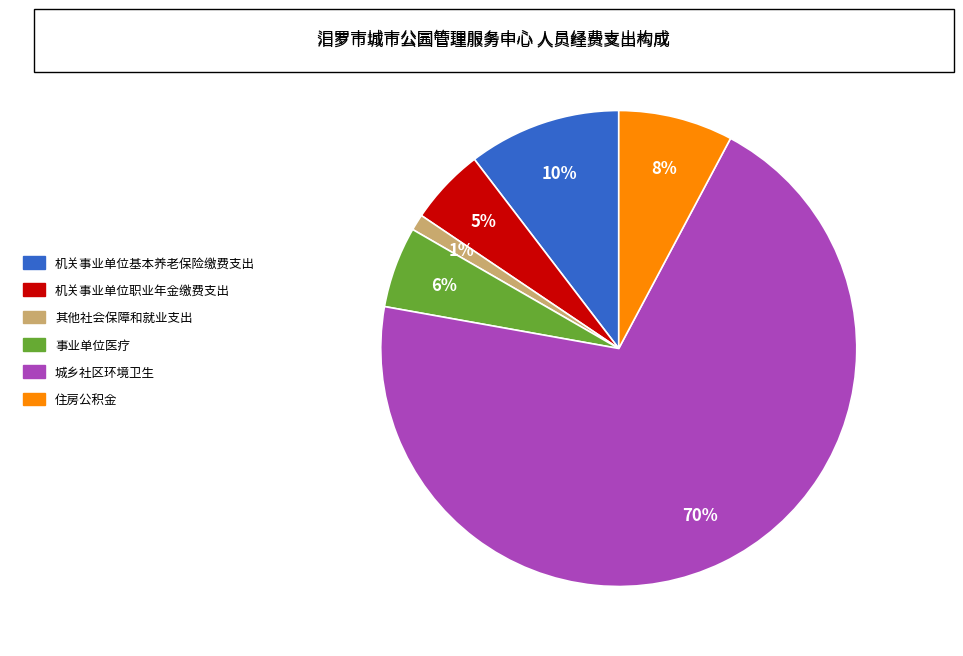

To the nearest percent, what portion does 事业单位医疗 represent?

6%